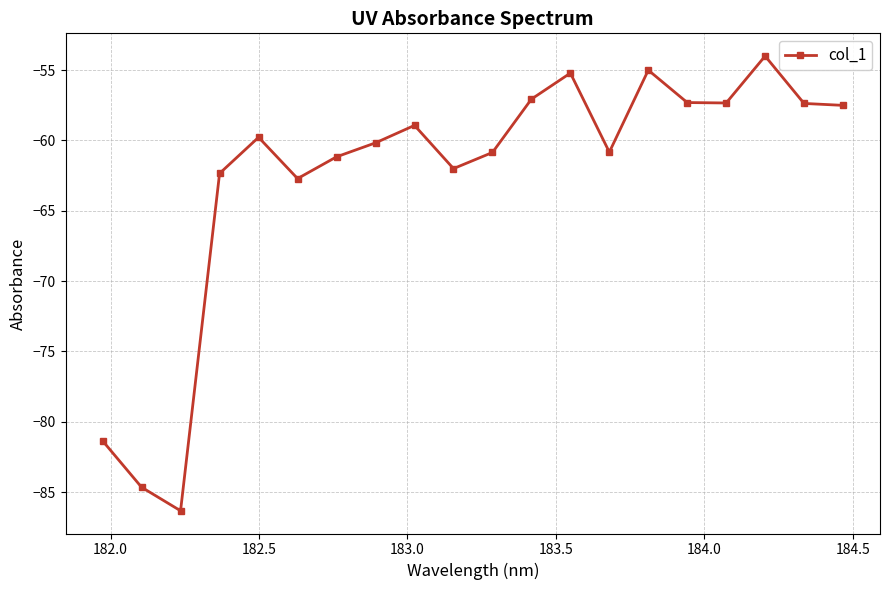

What is the average value?

-62.6